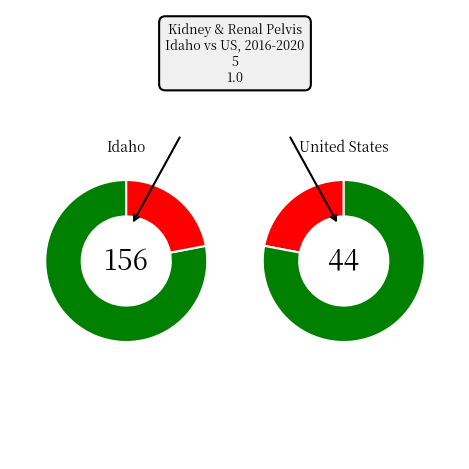

Is it true that Ada County is 3% of the pie?

False